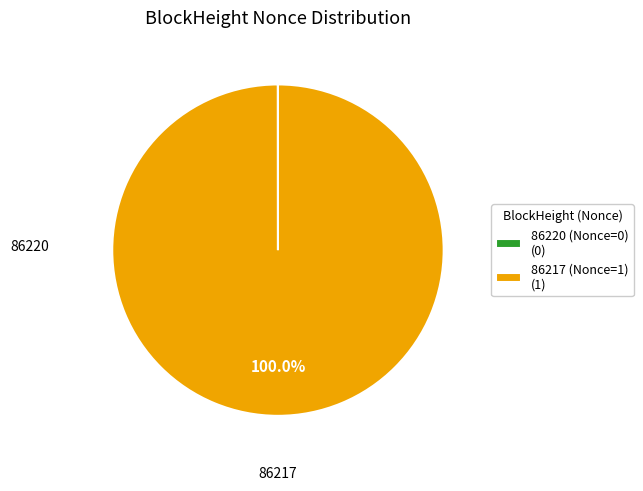

Which category accounts for the majority?

86217